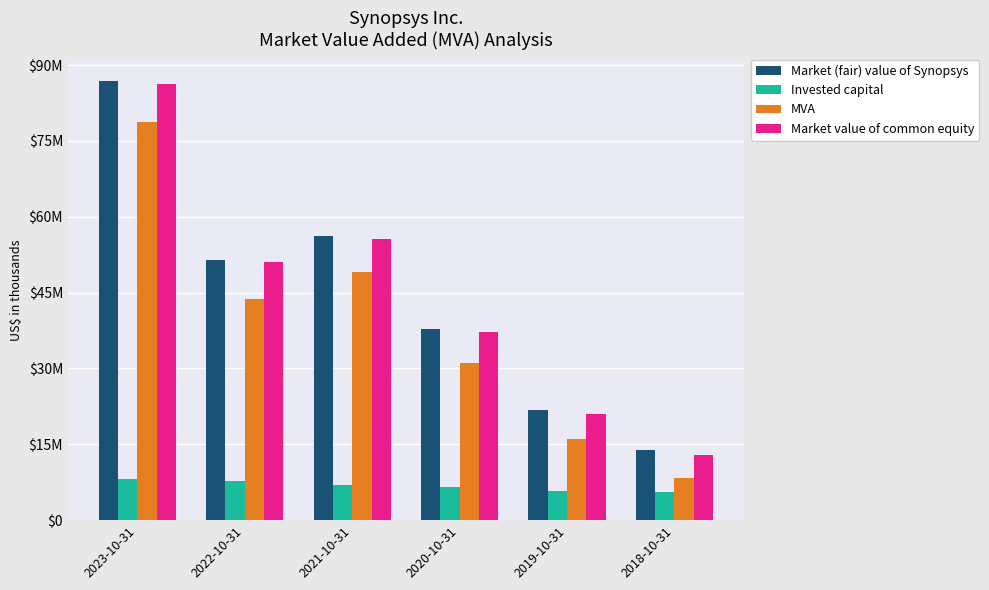

What is the maximum value for Market value of common equity?

86185679